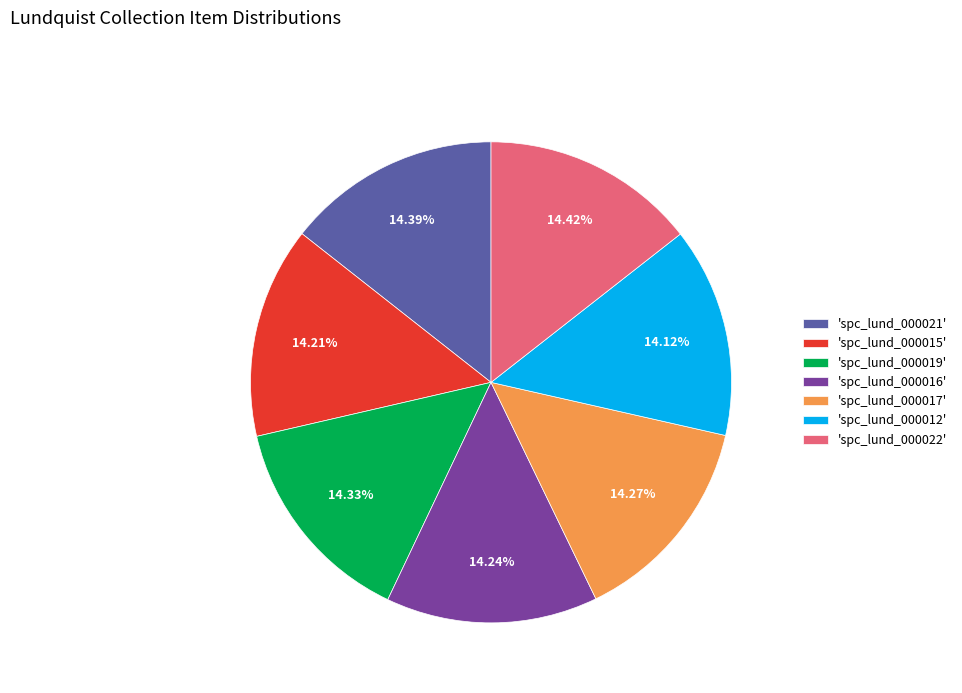

What is the ratio of the value at 'spc_lund_000012' to the value at 'spc_lund_000019'?

1.0